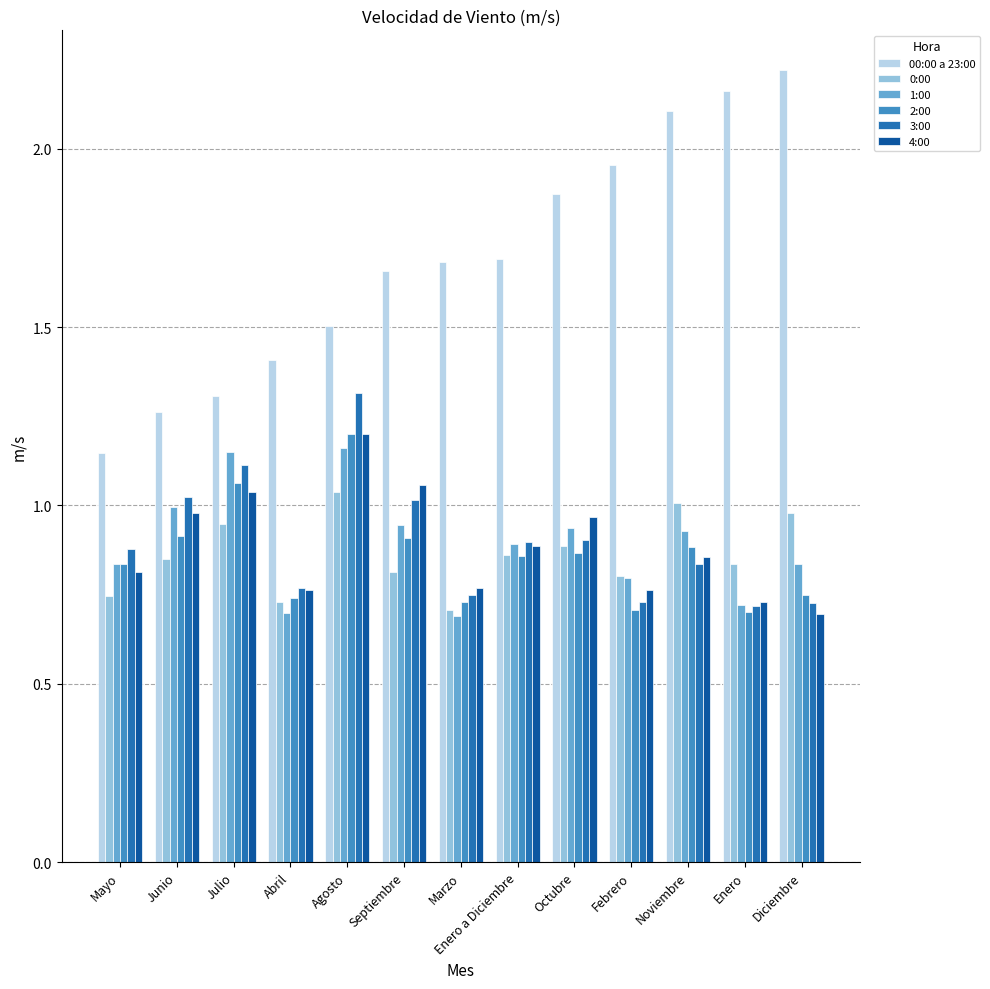

What is the total value across all series at Julio?

6.6